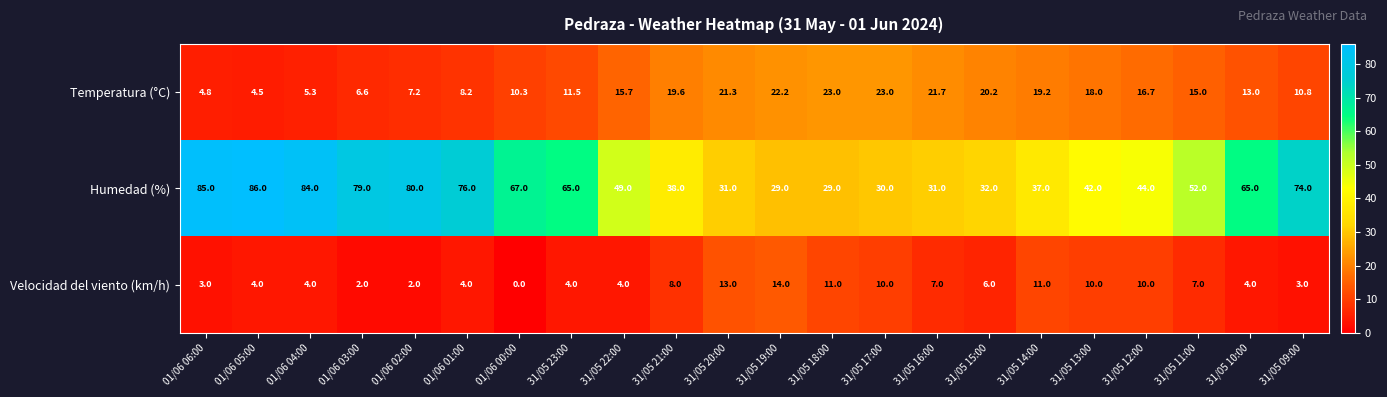

What is the approximate value of Humedad (%) at 01/06 06:00?

85.0